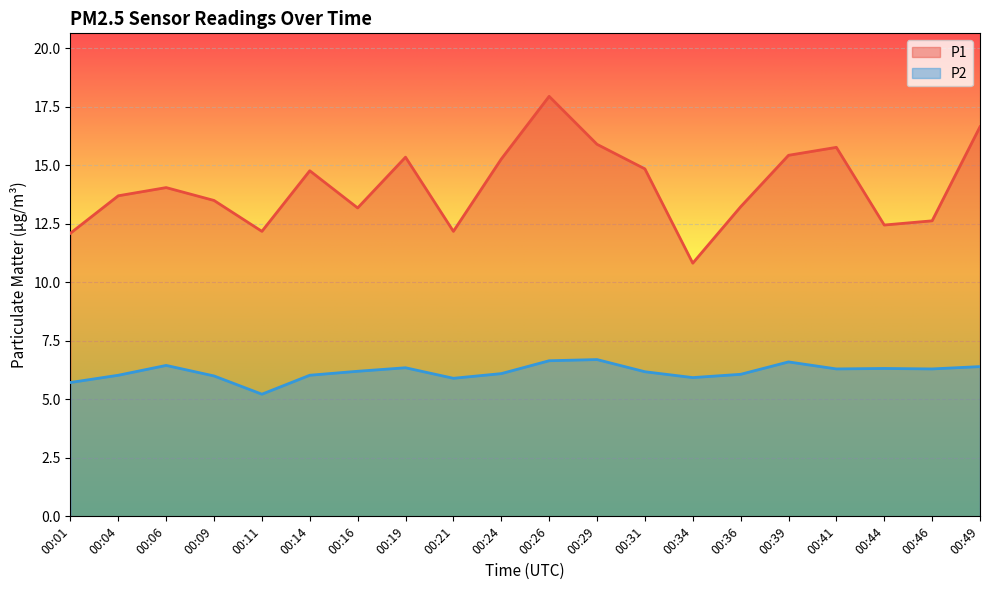

Read the P1 value at 00:39.

15.4